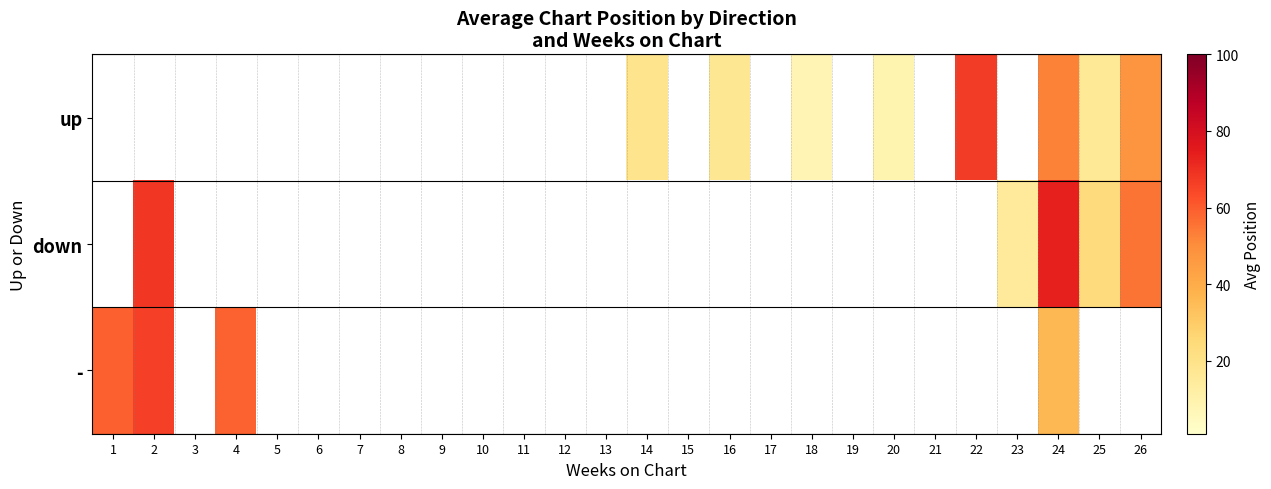

List the series in order of their peak value, lowest first.

up, down, -